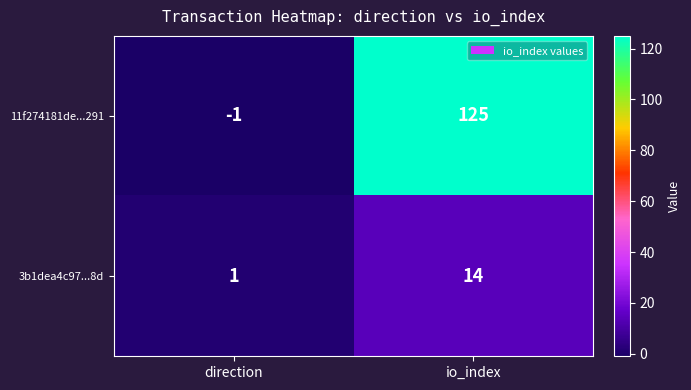

What is the sum of the 11f274181de...291 values at direction and io_index?

124